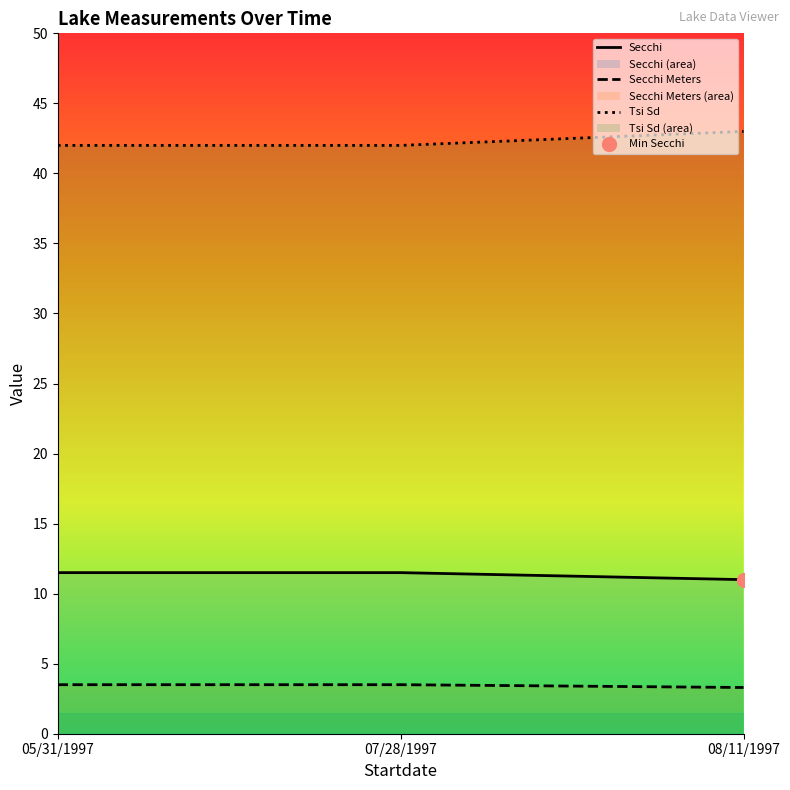

Which series has the largest total across all categories?

Tsi Sd